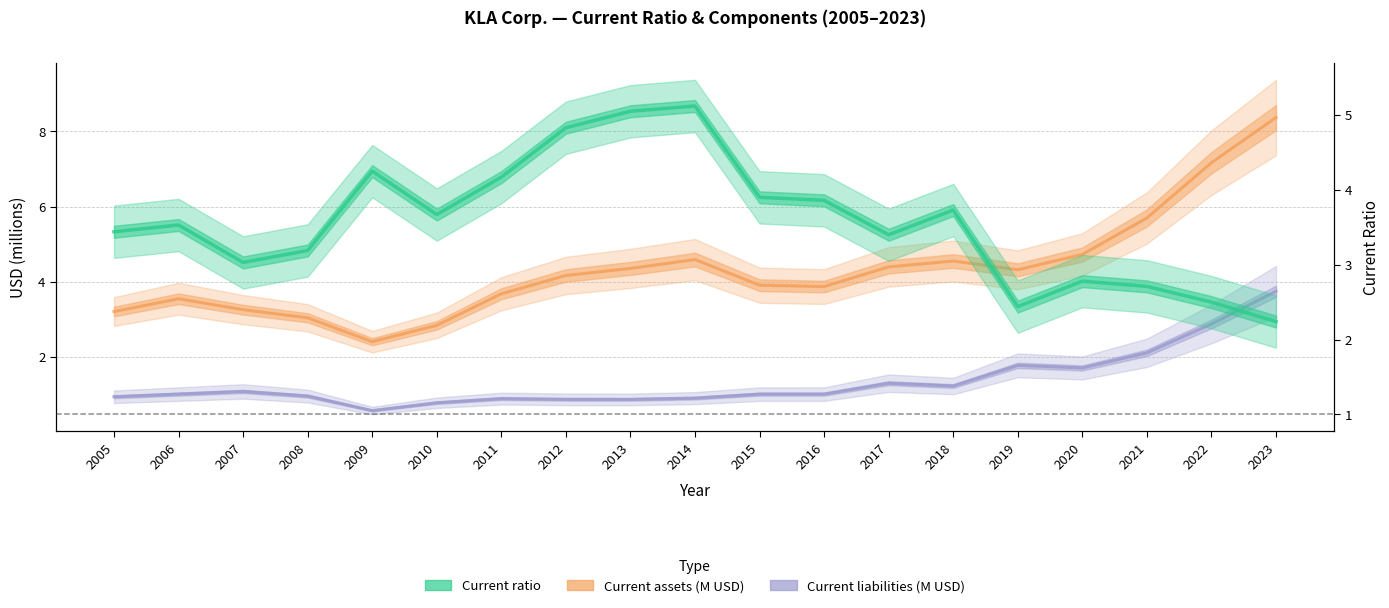

What is the value of the Current liabilities (M USD) point at the 11th from the left?

1.0